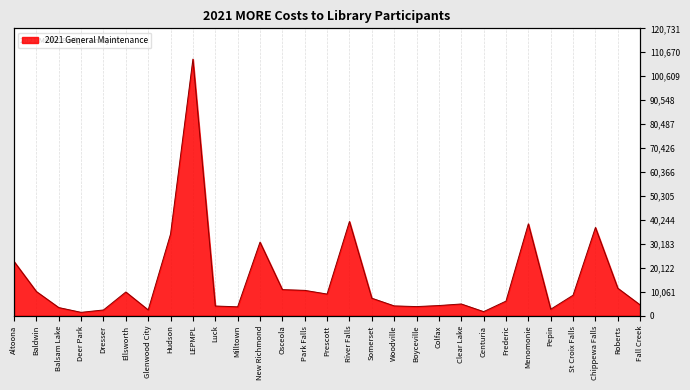

What is the label of the 24th point from the left?

Menomonie